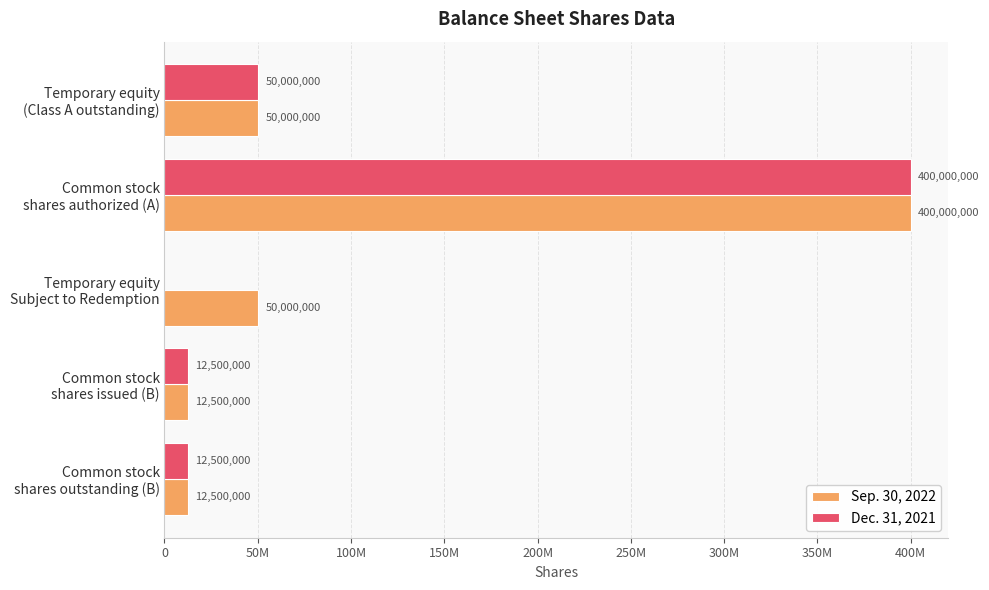

What are all the series names shown in the legend?

Sep. 30, 2022, Dec. 31, 2021